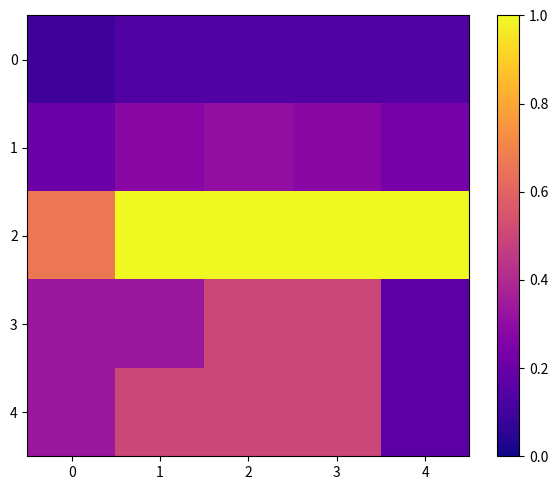

Rank the series at 1 from highest to lowest value.

2, 4, 3, 1, 0